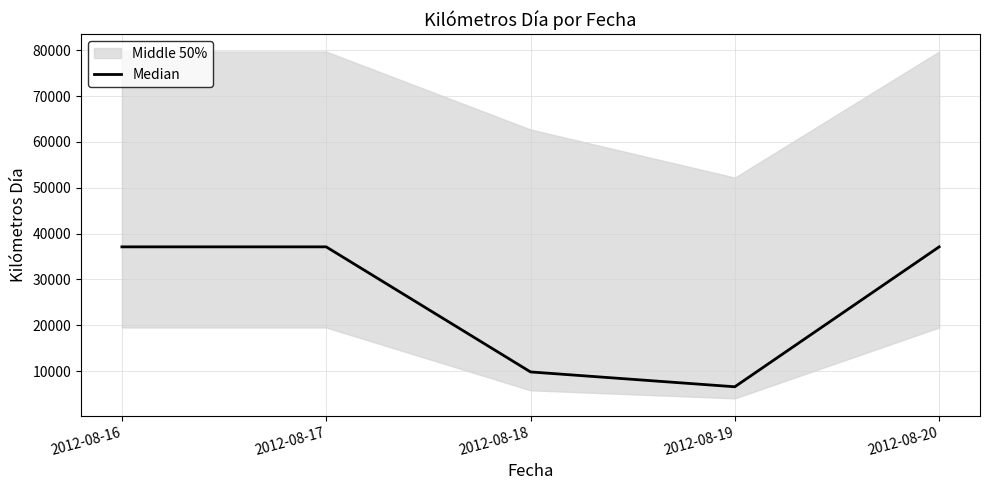

Which has a higher value, 2012-08-17 or 2012-08-16?

2012-08-17